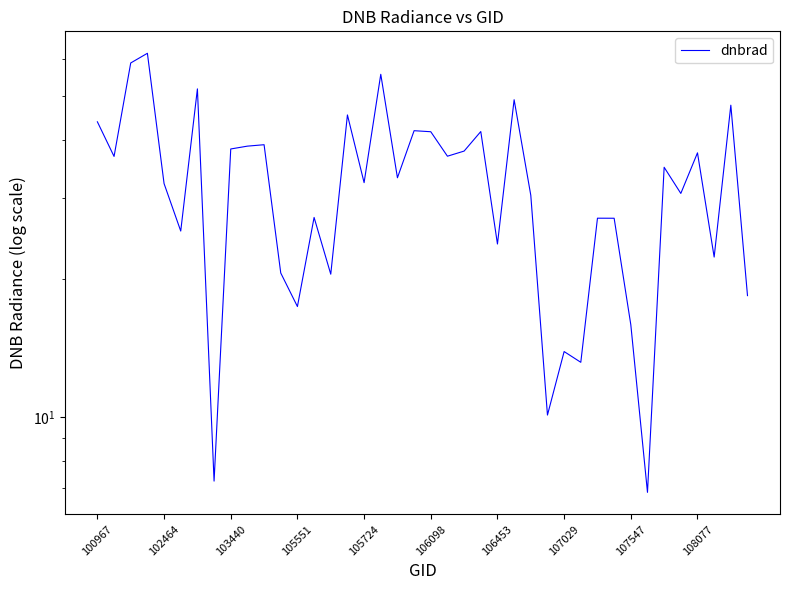

Reading right to left, transcribe all the data shown in this chart.

18.4	47.7	22.3	37.6	30.6	34.9	6.8	15.9	27.1	27.1	13.1	13.9	10.1	30.4	49.0	23.8	41.8	37.9	36.9	41.7	42.0	33.1	55.7	32.3	45.4	20.4	27.2	17.4	20.6	39.1	38.8	38.3	7.2	51.8	25.4	32.2	61.9	58.9	36.9	43.9